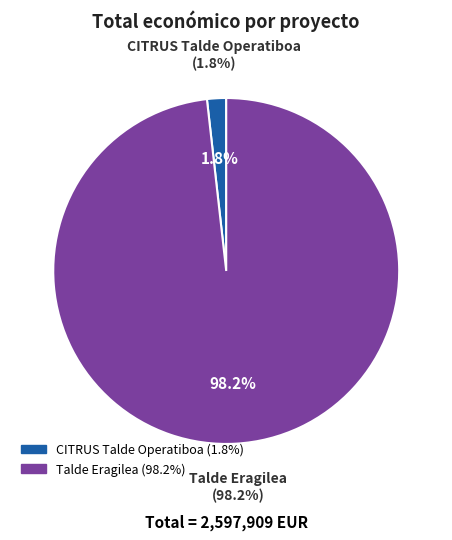

How many segments does this pie chart have?

2